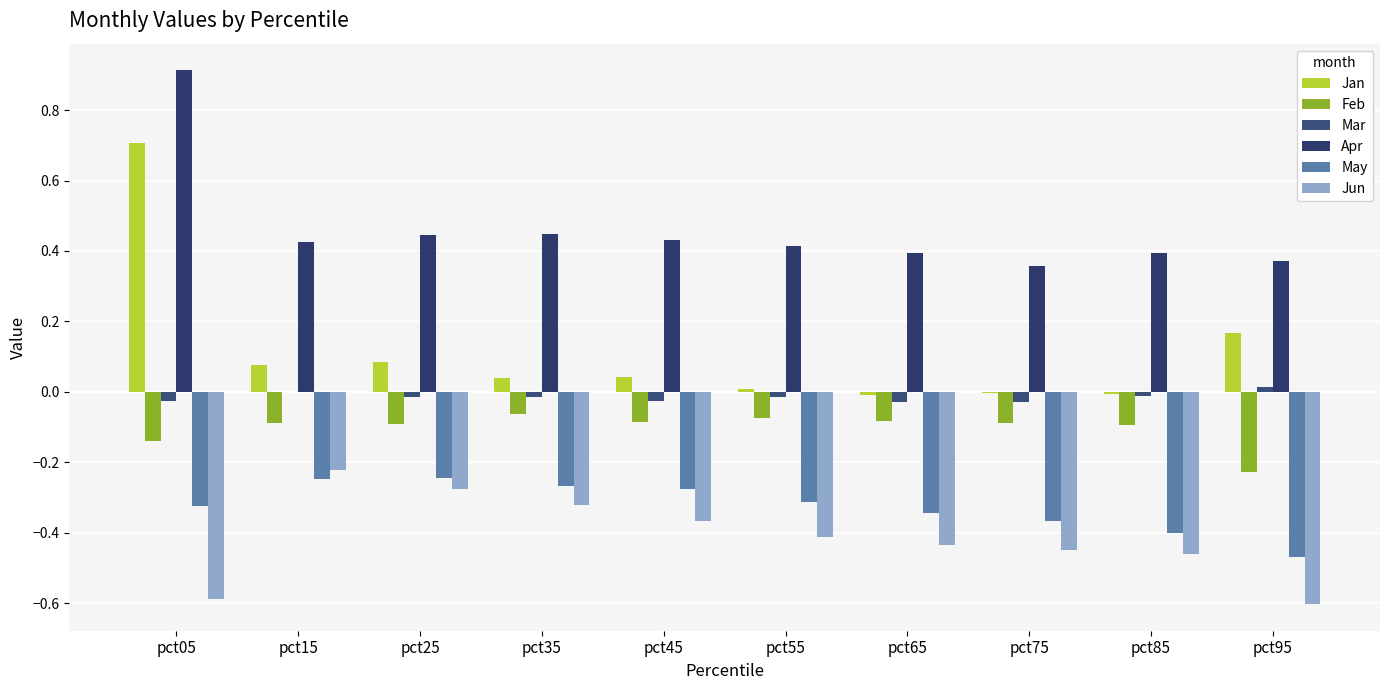

How many categories are shown in the chart?

10